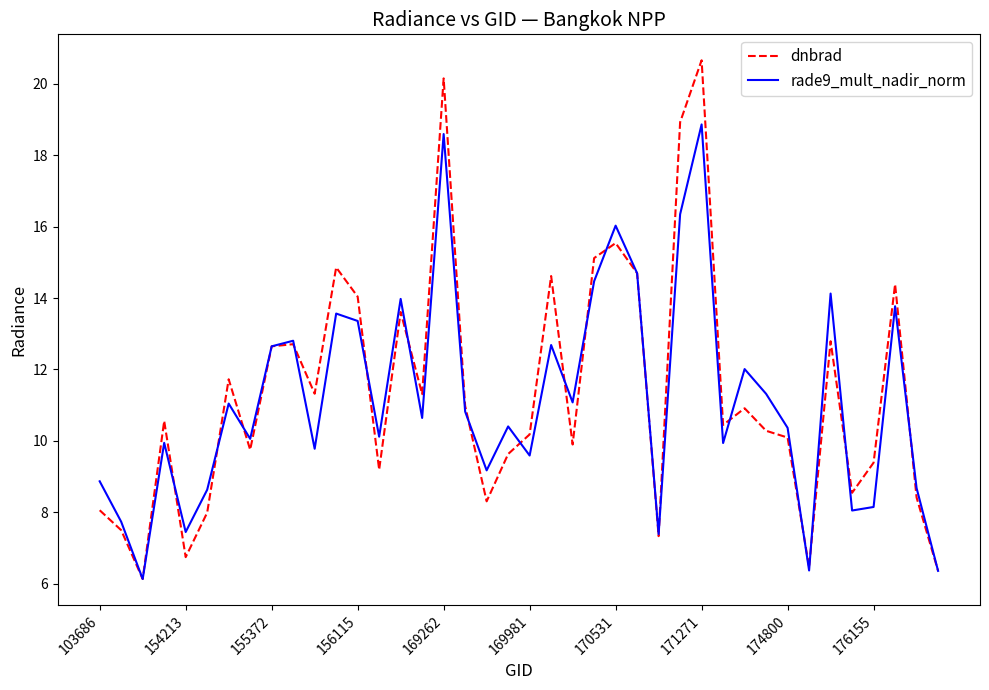

True or false: dnbrad and rade9_mult_nadir_norm cross at least once.

True